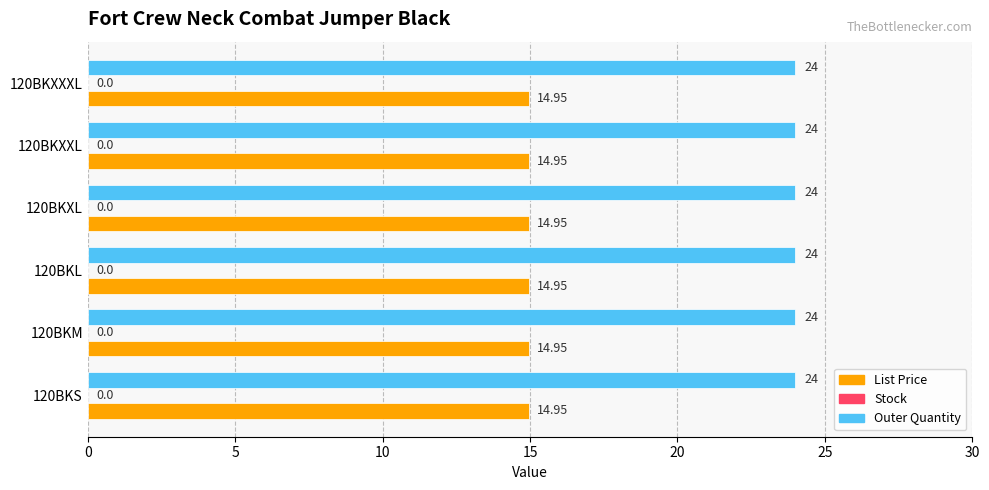

Rank the series at 120BKS from lowest to highest value.

List Price, Outer Quantity